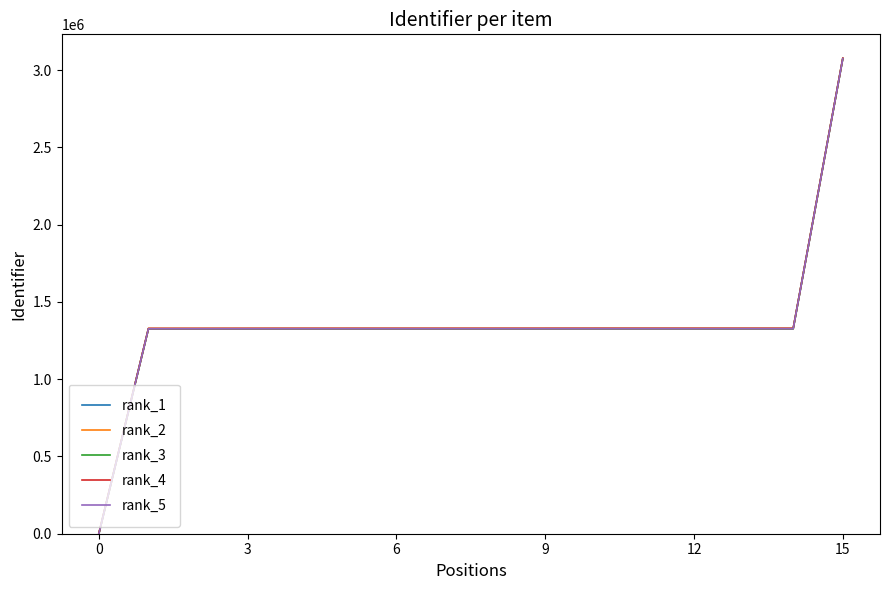

What is the greatest value displayed?

3078454